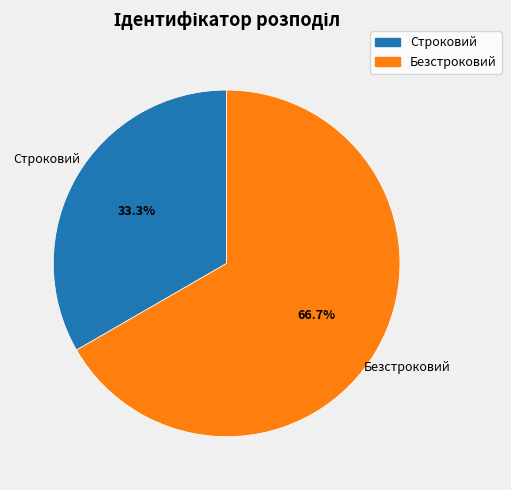

How many segments does this pie chart have?

2